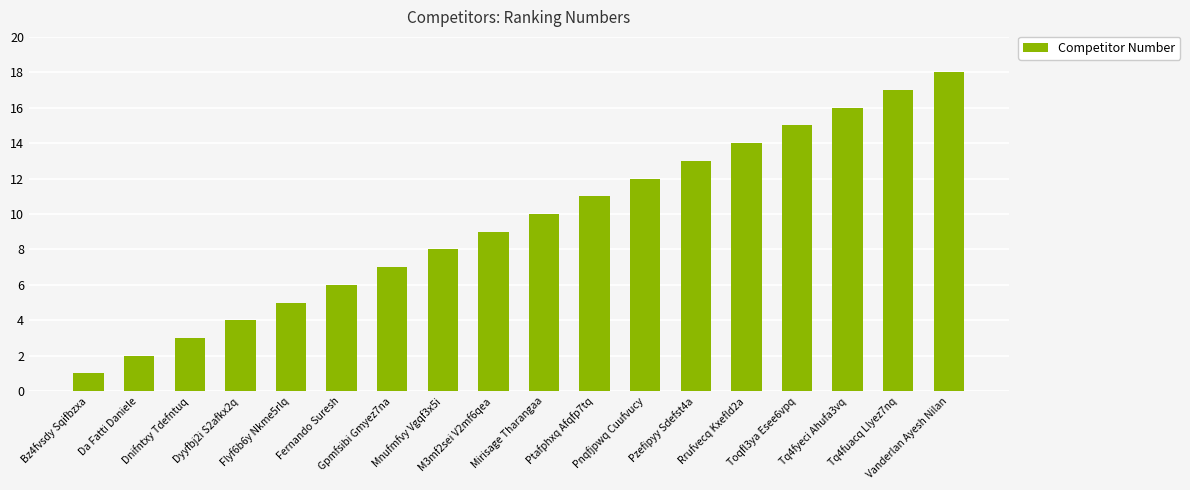

Are the bars grouped side by side (vs. stacked)?

No